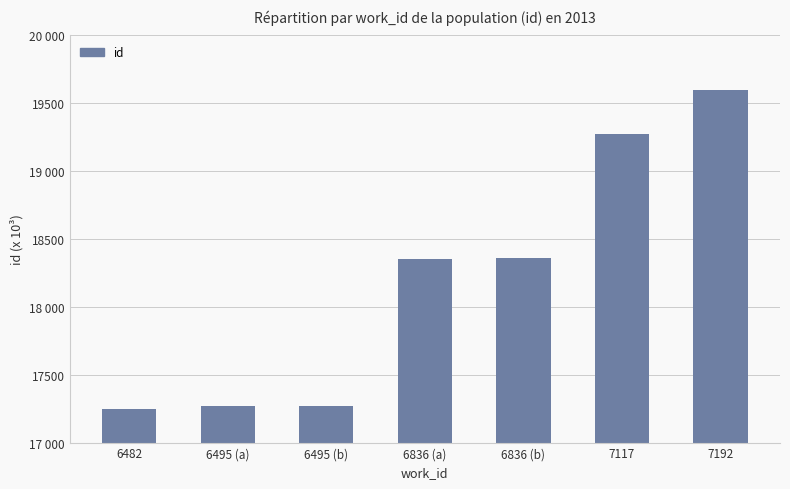

Rank the categories by value from lowest to highest.

6482, 6495 (a), 6495 (b), 6836 (a), 6836 (b), 7117, 7192